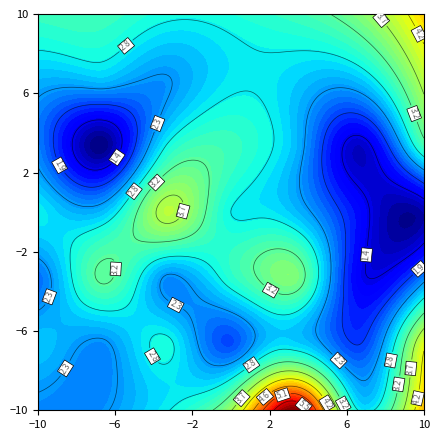

List the labels in order of uchazeči_celkem value, smallest first.

27, 29, 33, 15, 37, 19, 32, 4, 9, 21, 25, 26, 18, 34, 35, 5, 11, 23, 24, 30, 6, 7, 13, 14, 28, 16, 12, 10, 31, 17, 8, 3, 36, 22, 20, uchazeči_celkem, dosažitelní, podíl